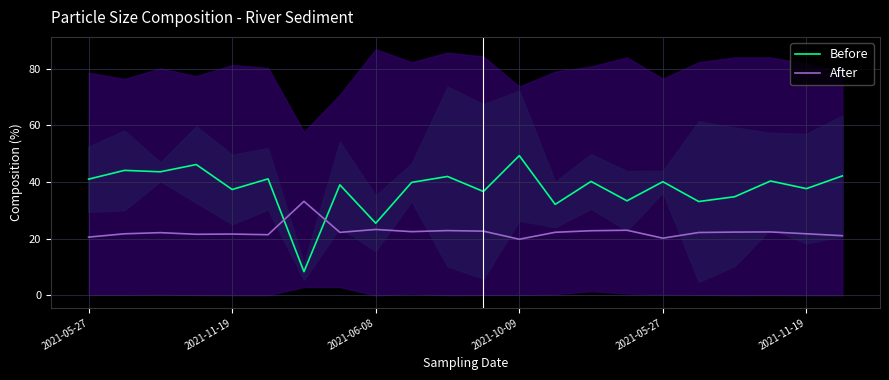

Count the number of data series in this chart.

2